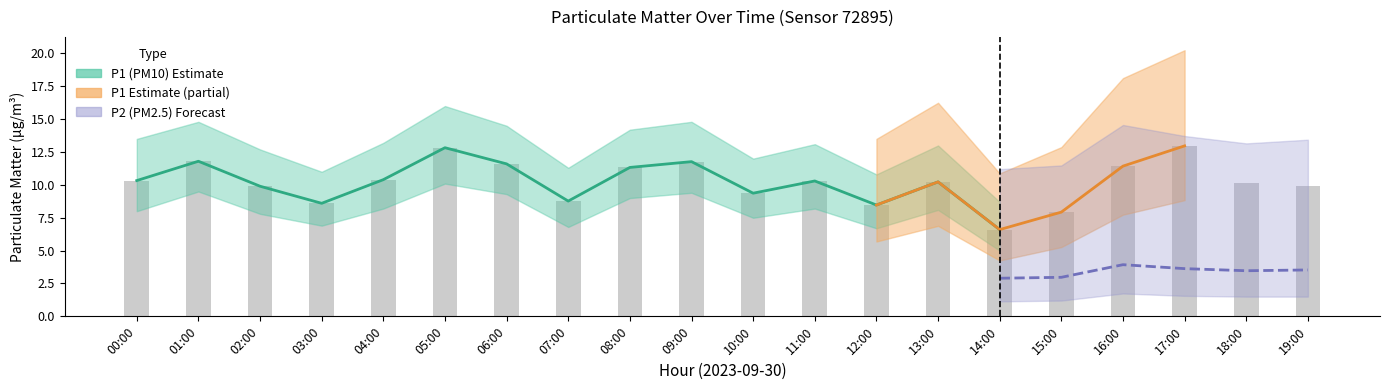

Does the chart contain stacked bars?

No